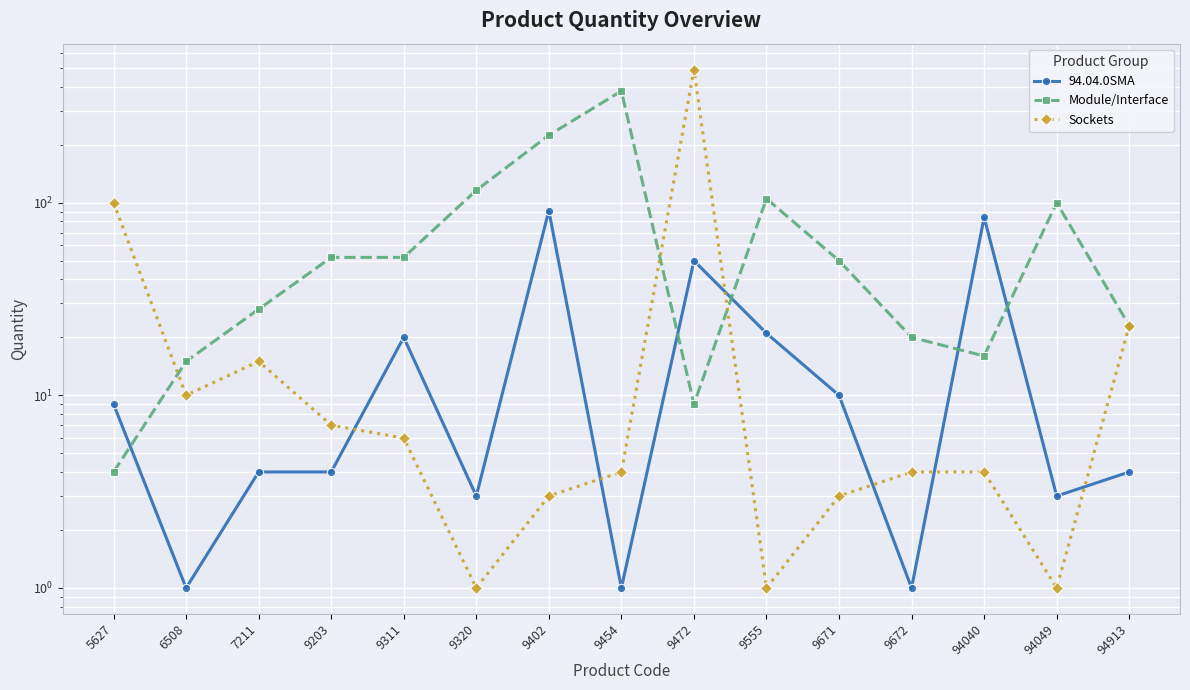

What is the difference between the second highest and second lowest values in the Module/Interface series?

215